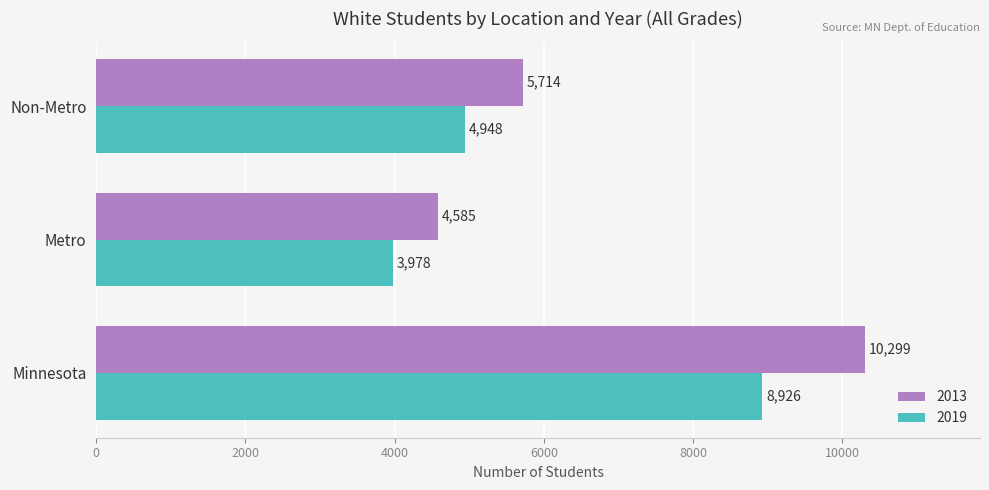

What are all the series names shown in the legend?

2013, 2019